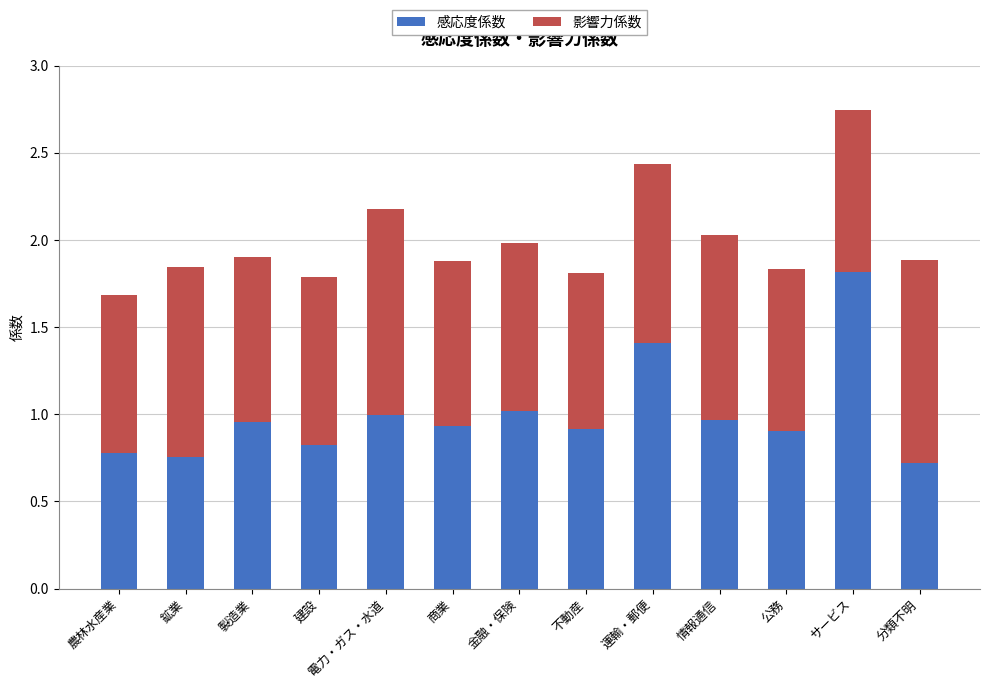

What is the sum of all 感応度係数 values?

13.0